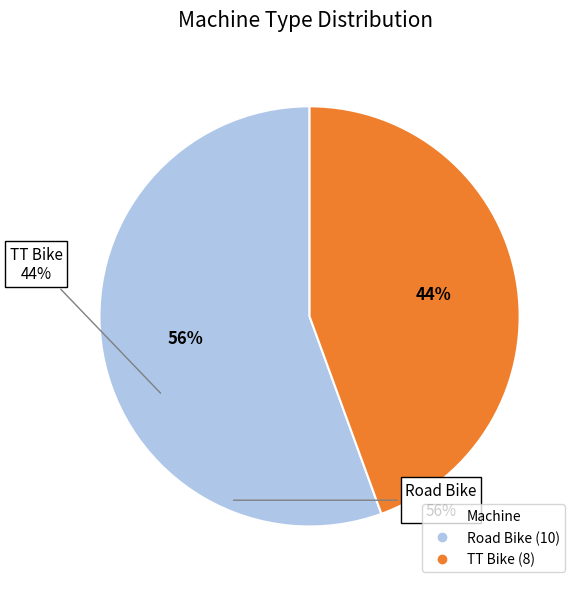

How many segments does this pie chart have?

2